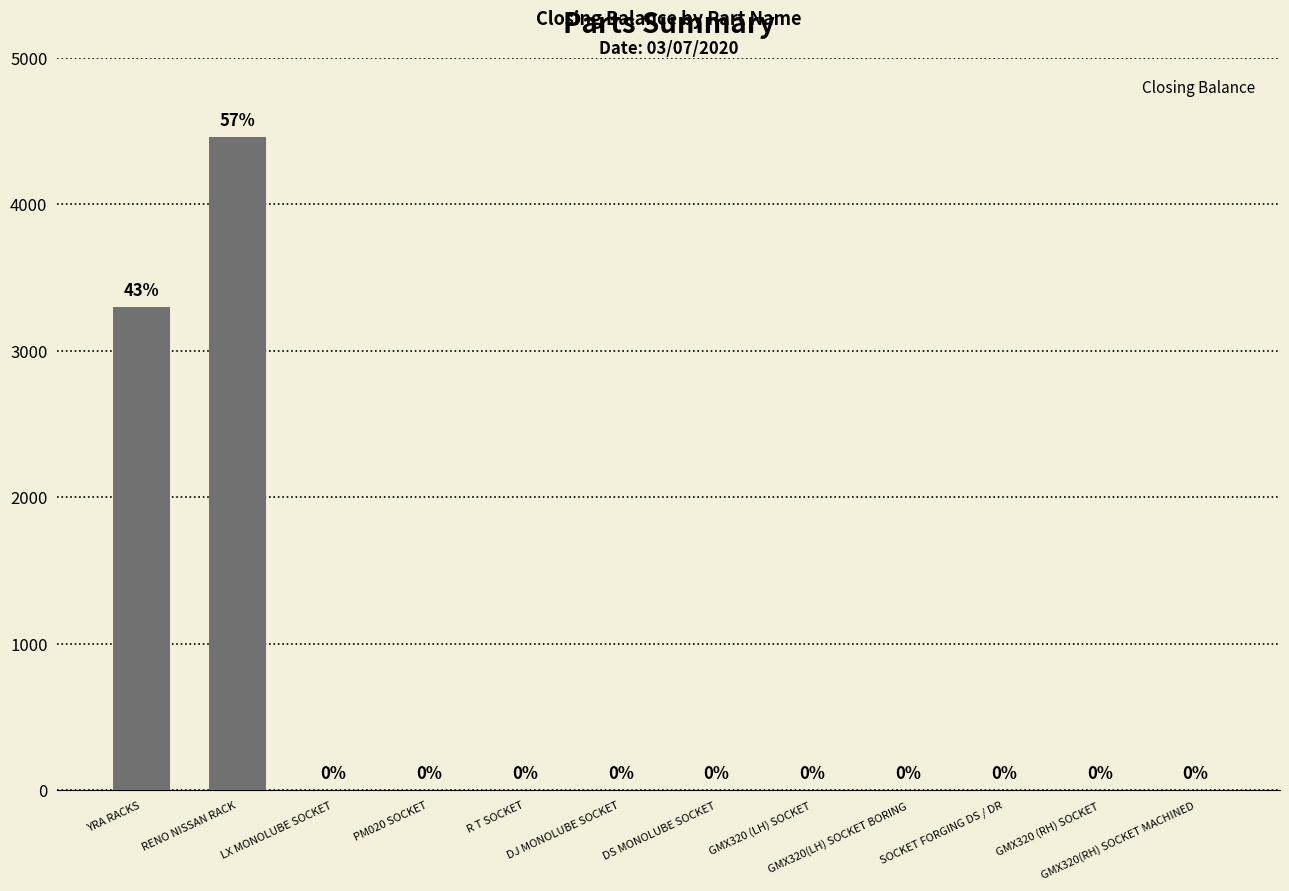

What is the greatest value displayed?

4460